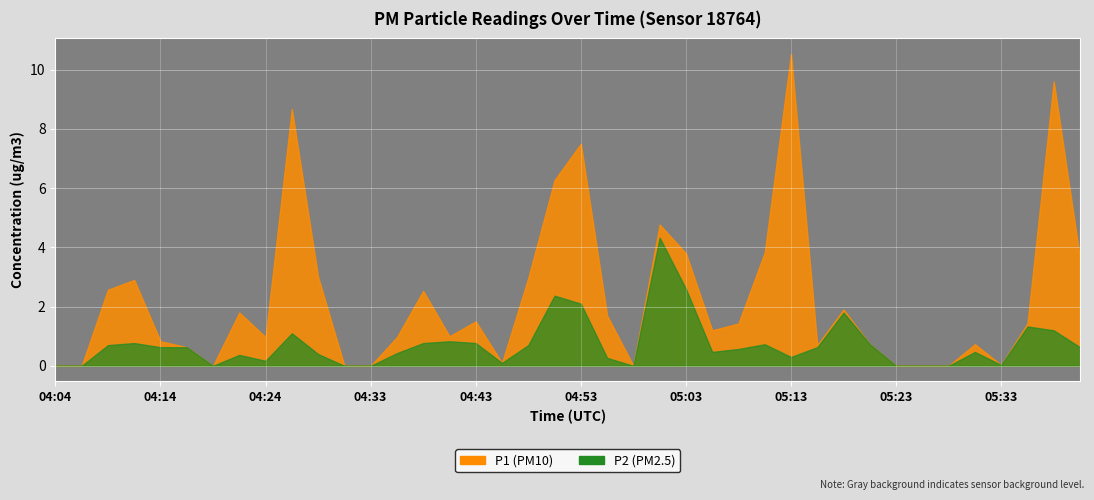

At 05:35, list the series in order from smallest to largest.

P2, P1